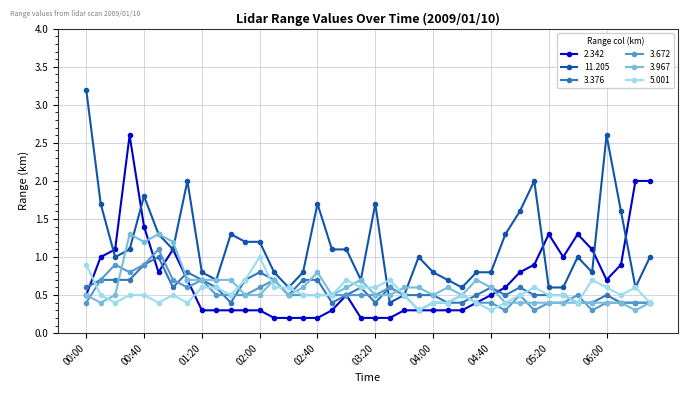

What is the maximum value for 3.672?

1.1